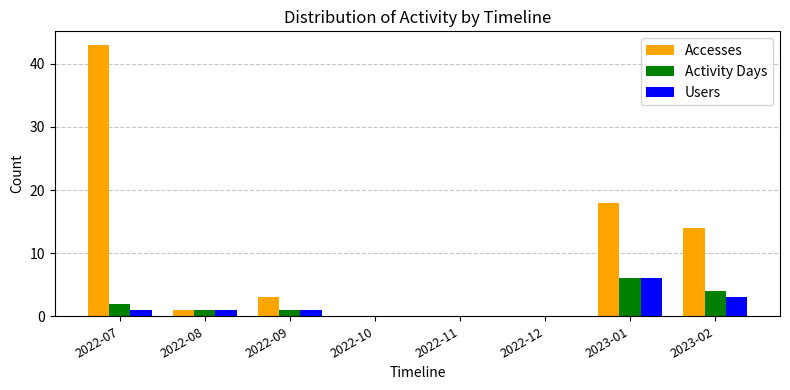

Which series has the largest range (max minus min)?

Accesses